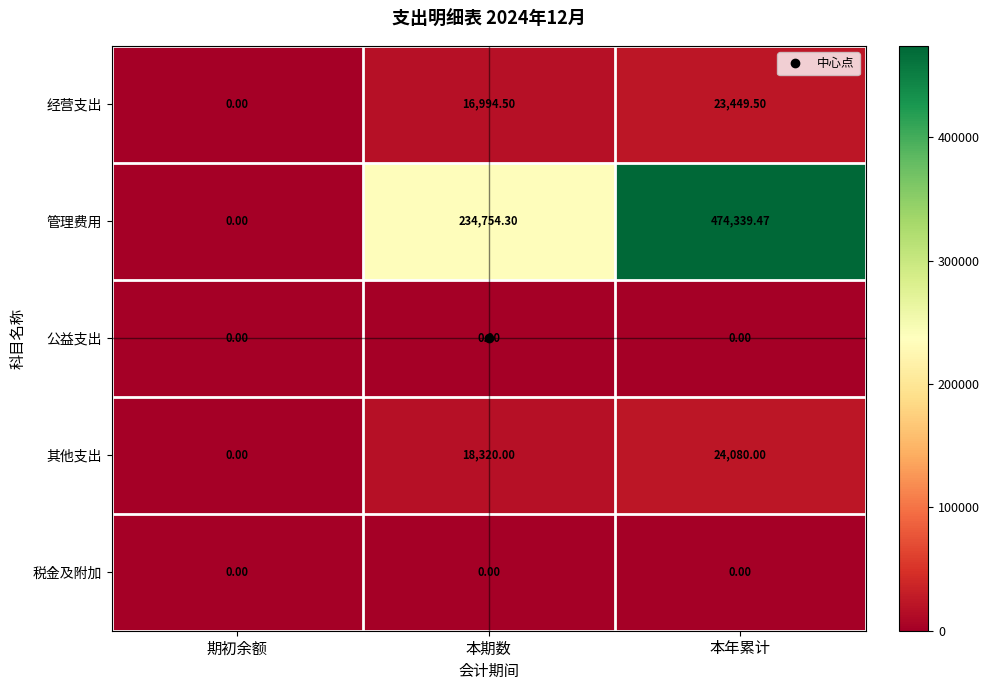

Where is 管理费用 nearest to the value 237169?

本期数